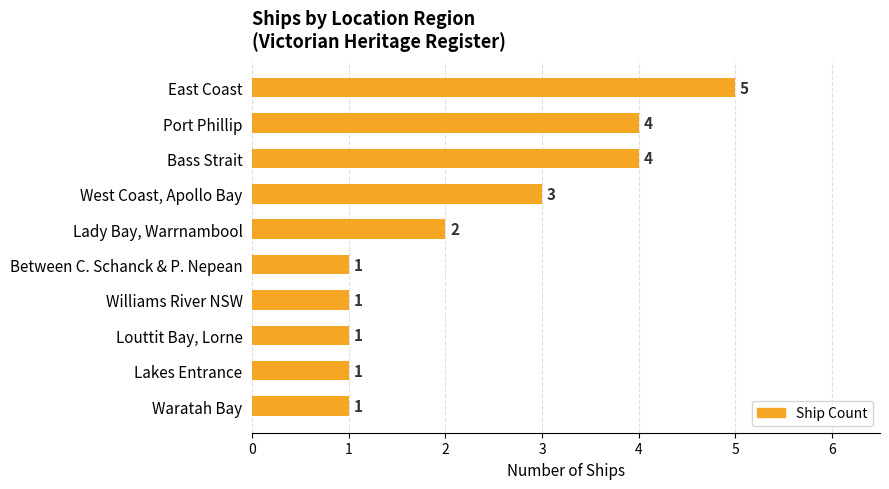

Reading bottom to top, extract all data points from this chart.

Waratah Bay=1	Lakes Entrance=1	Louttit Bay, Lorne=1	Williams River NSW=1	Between C. Schanck & P. Nepean=1	Lady Bay, Warrnambool=2	West Coast, Apollo Bay=3	Bass Strait=4	Port Phillip=4	East Coast=5